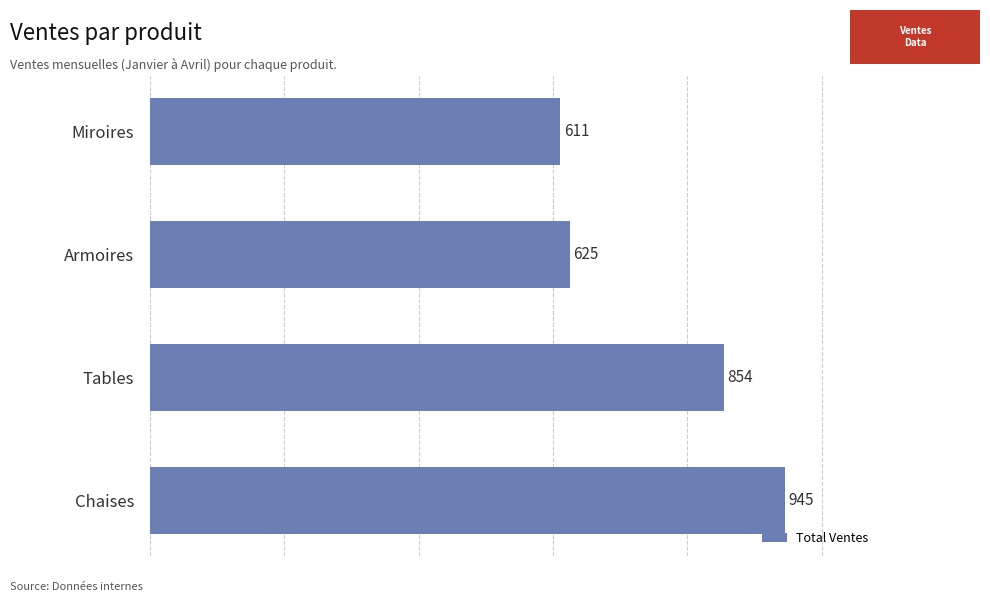

Which has a higher value, Tables or Armoires?

Tables